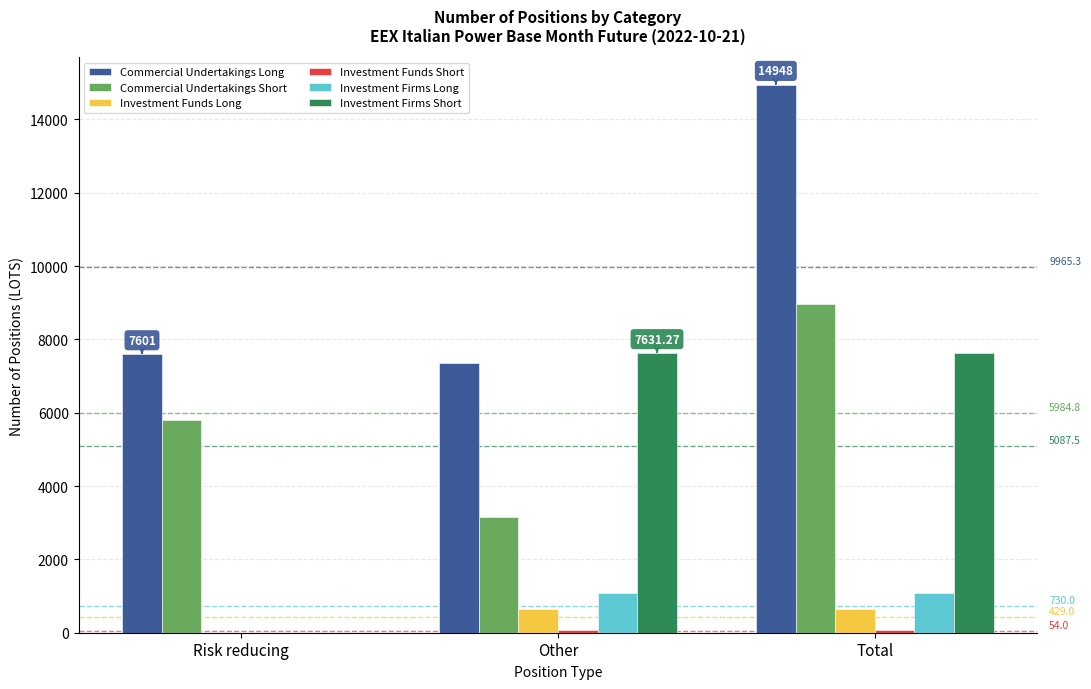

What is the sum of all Investment Funds Long values?

1287.1